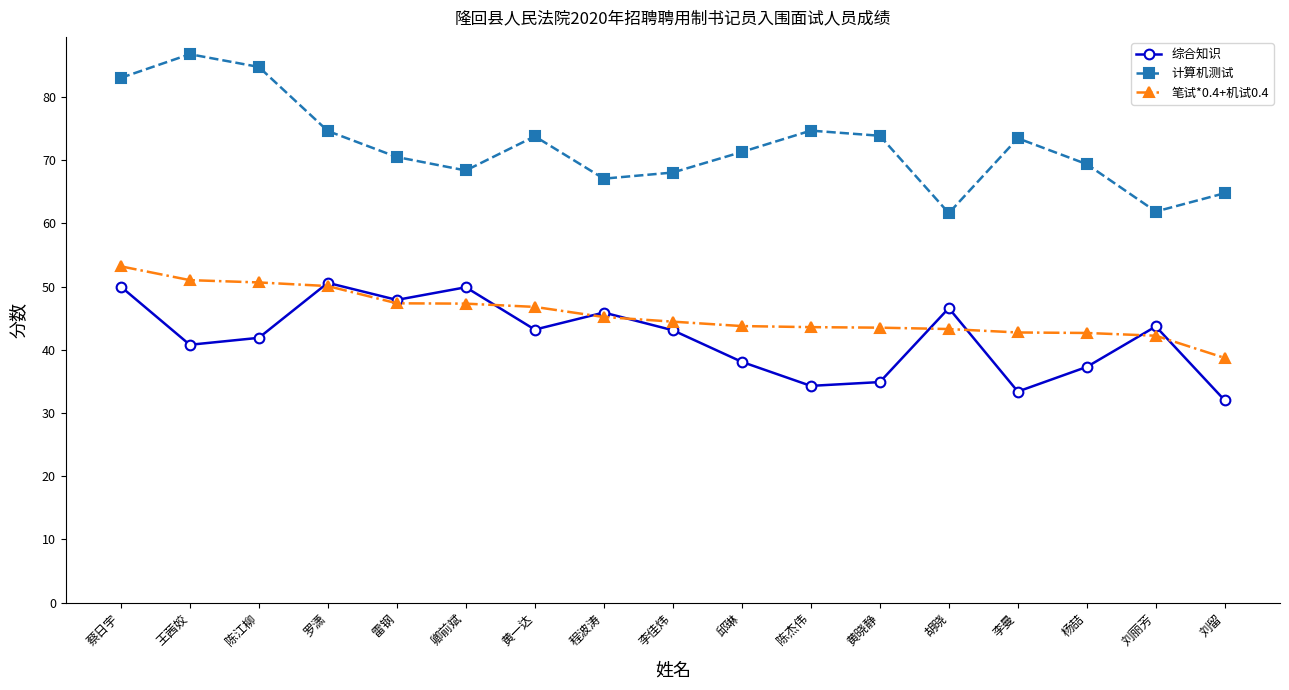

What is the label of the 16th point from the right?

王茜姣